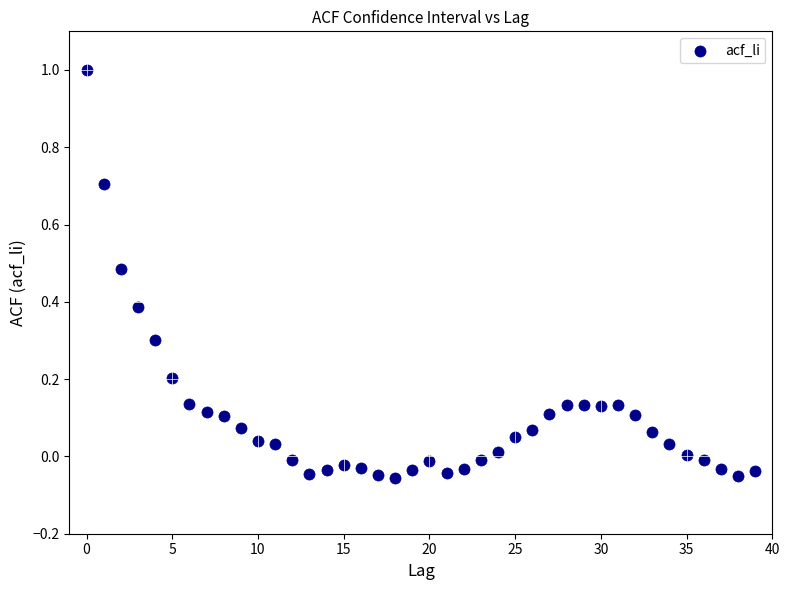

What is the range of Y values (max minus min)?

1.1